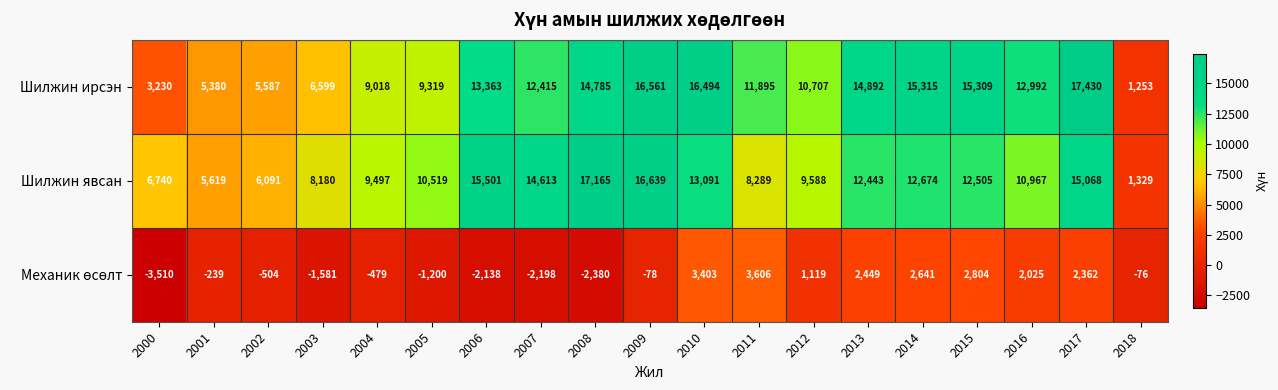

What is the maximum value shown in the chart?

17430